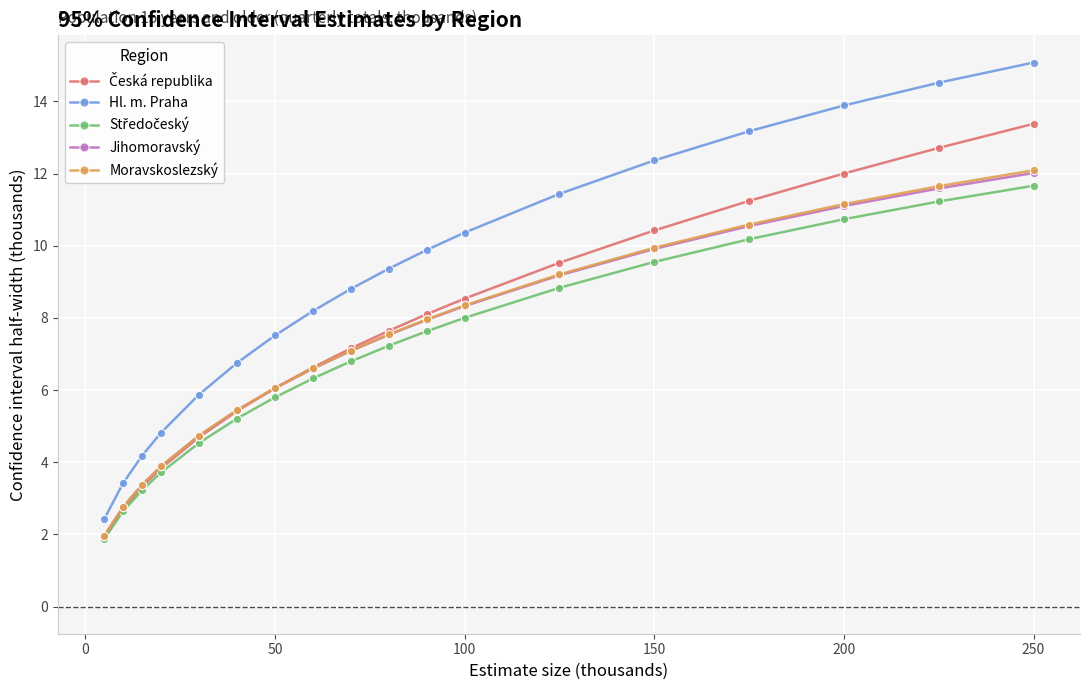

Which series has the largest total across all categories?

Hl. m. Praha